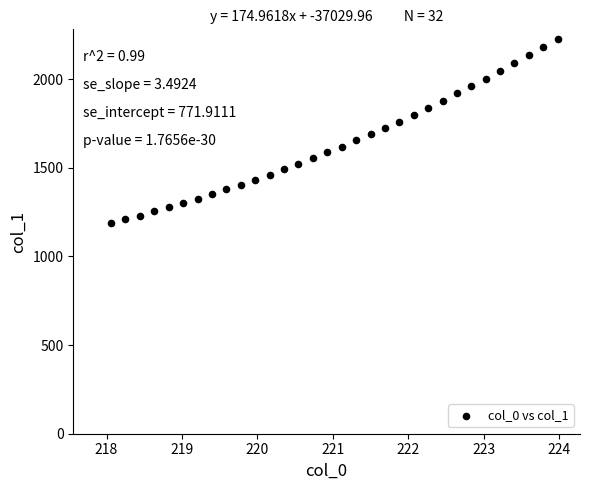

What is the range of Y values (max minus min)?

1038.9